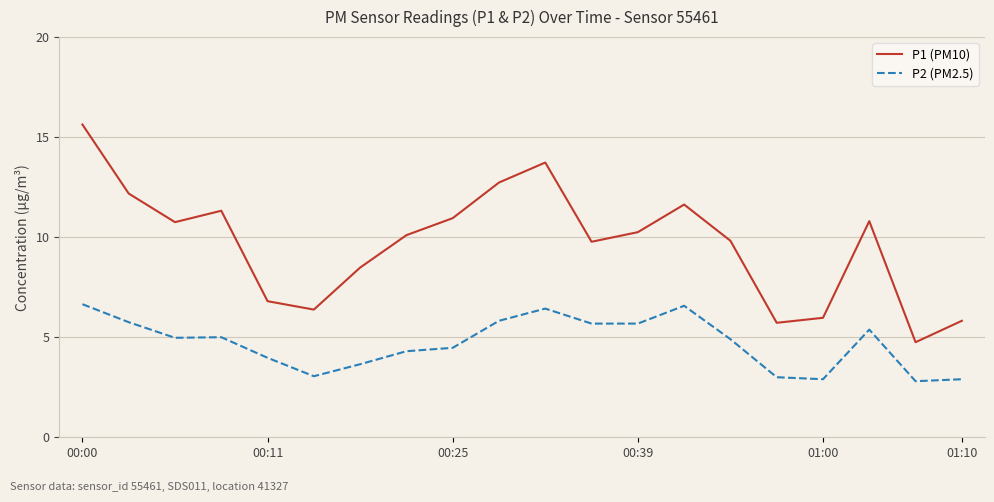

Which series has the widest spread of values?

P1 (PM10)